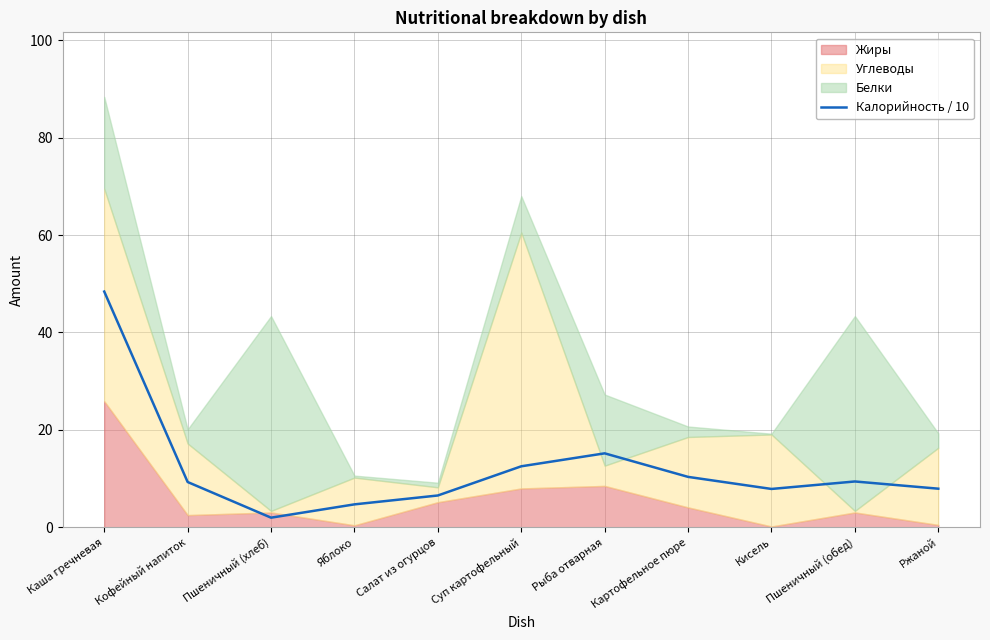

What is the change in value from Пшеничный (хлеб) to Ржаной?

+6.0